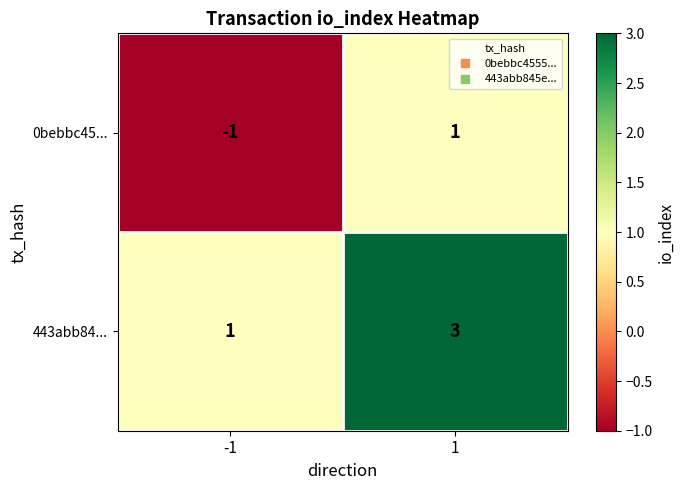

List the series in order of their peak value, highest first.

443abb84..., 0bebbc45...